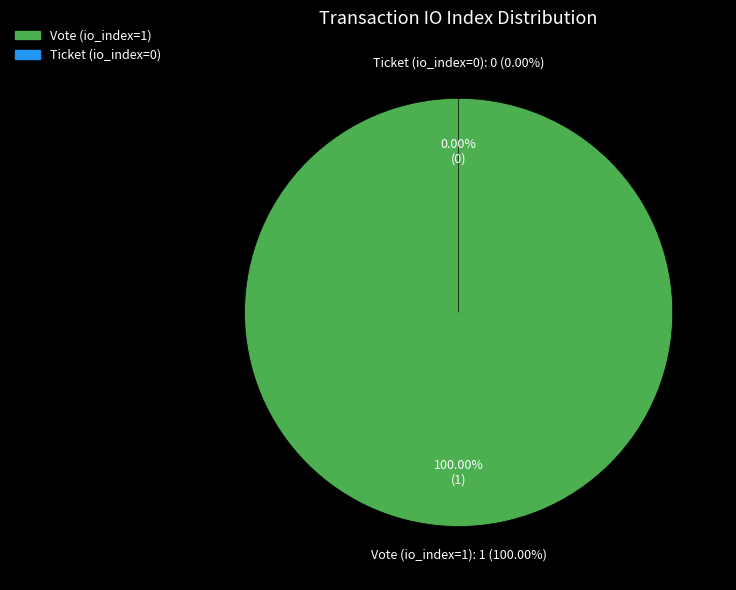

Is the sum of Ticket (io_index=0) and Vote (io_index=1) greater than half?

Yes